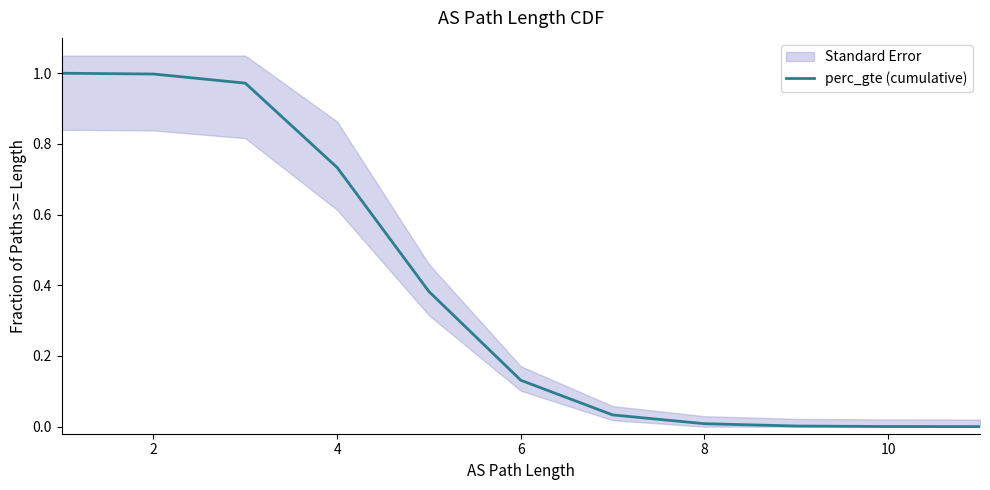

What is the label of the 5th point from the right?

8